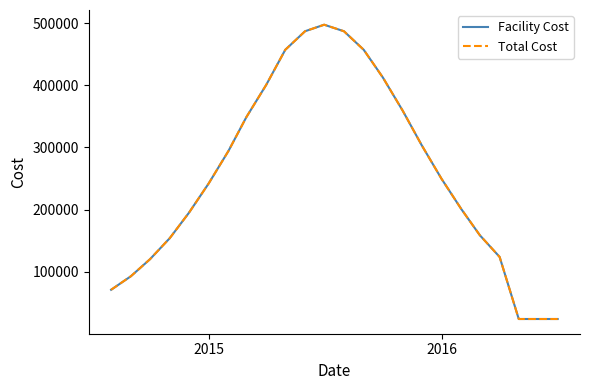

What is the greatest value displayed?

497283